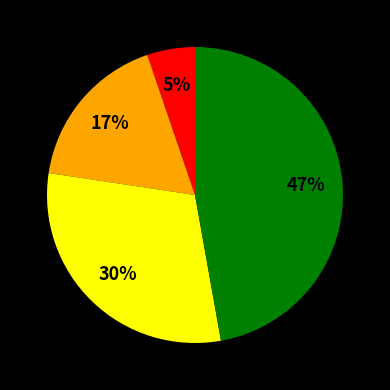

Is there any slice that represents more than half of the pie?

No